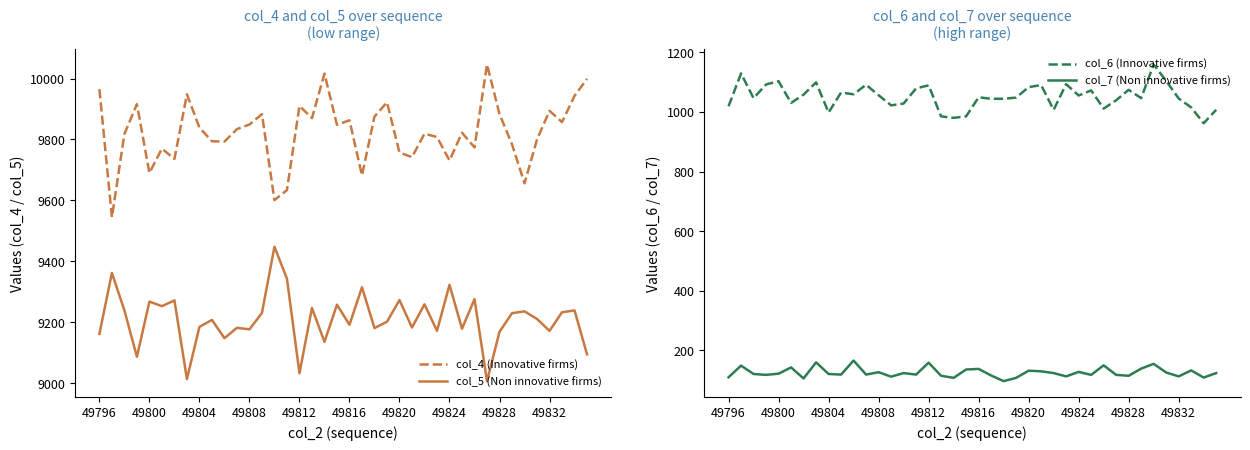

True or false: col_4 (Innovative firms) has more than 2 interior local peaks.

True